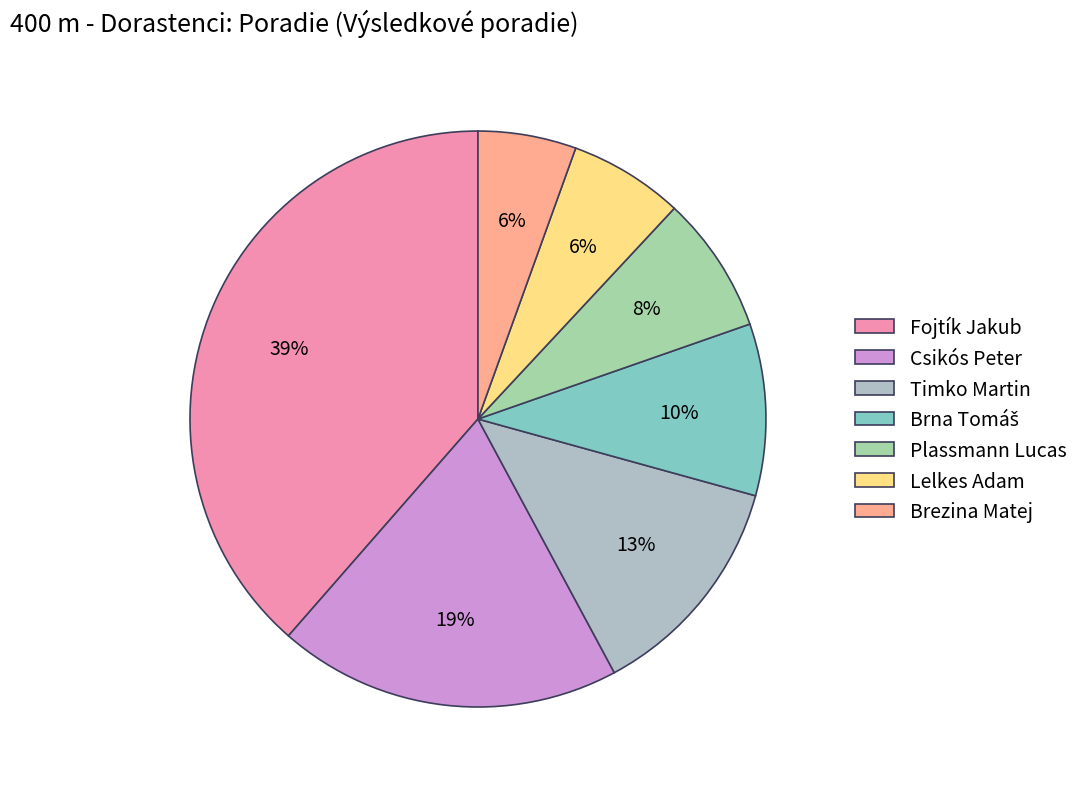

How many segments does this pie chart have?

7